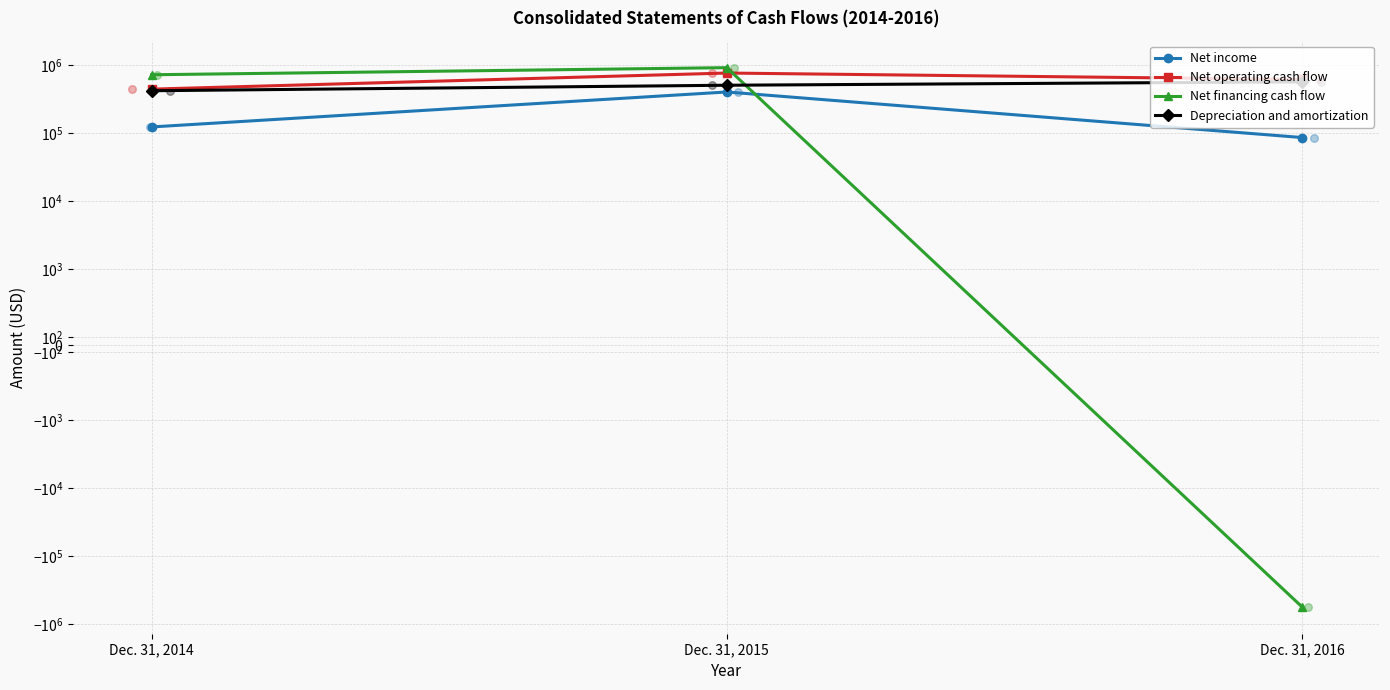

What is the total value across all series at Dec. 31, 2014?

1719984